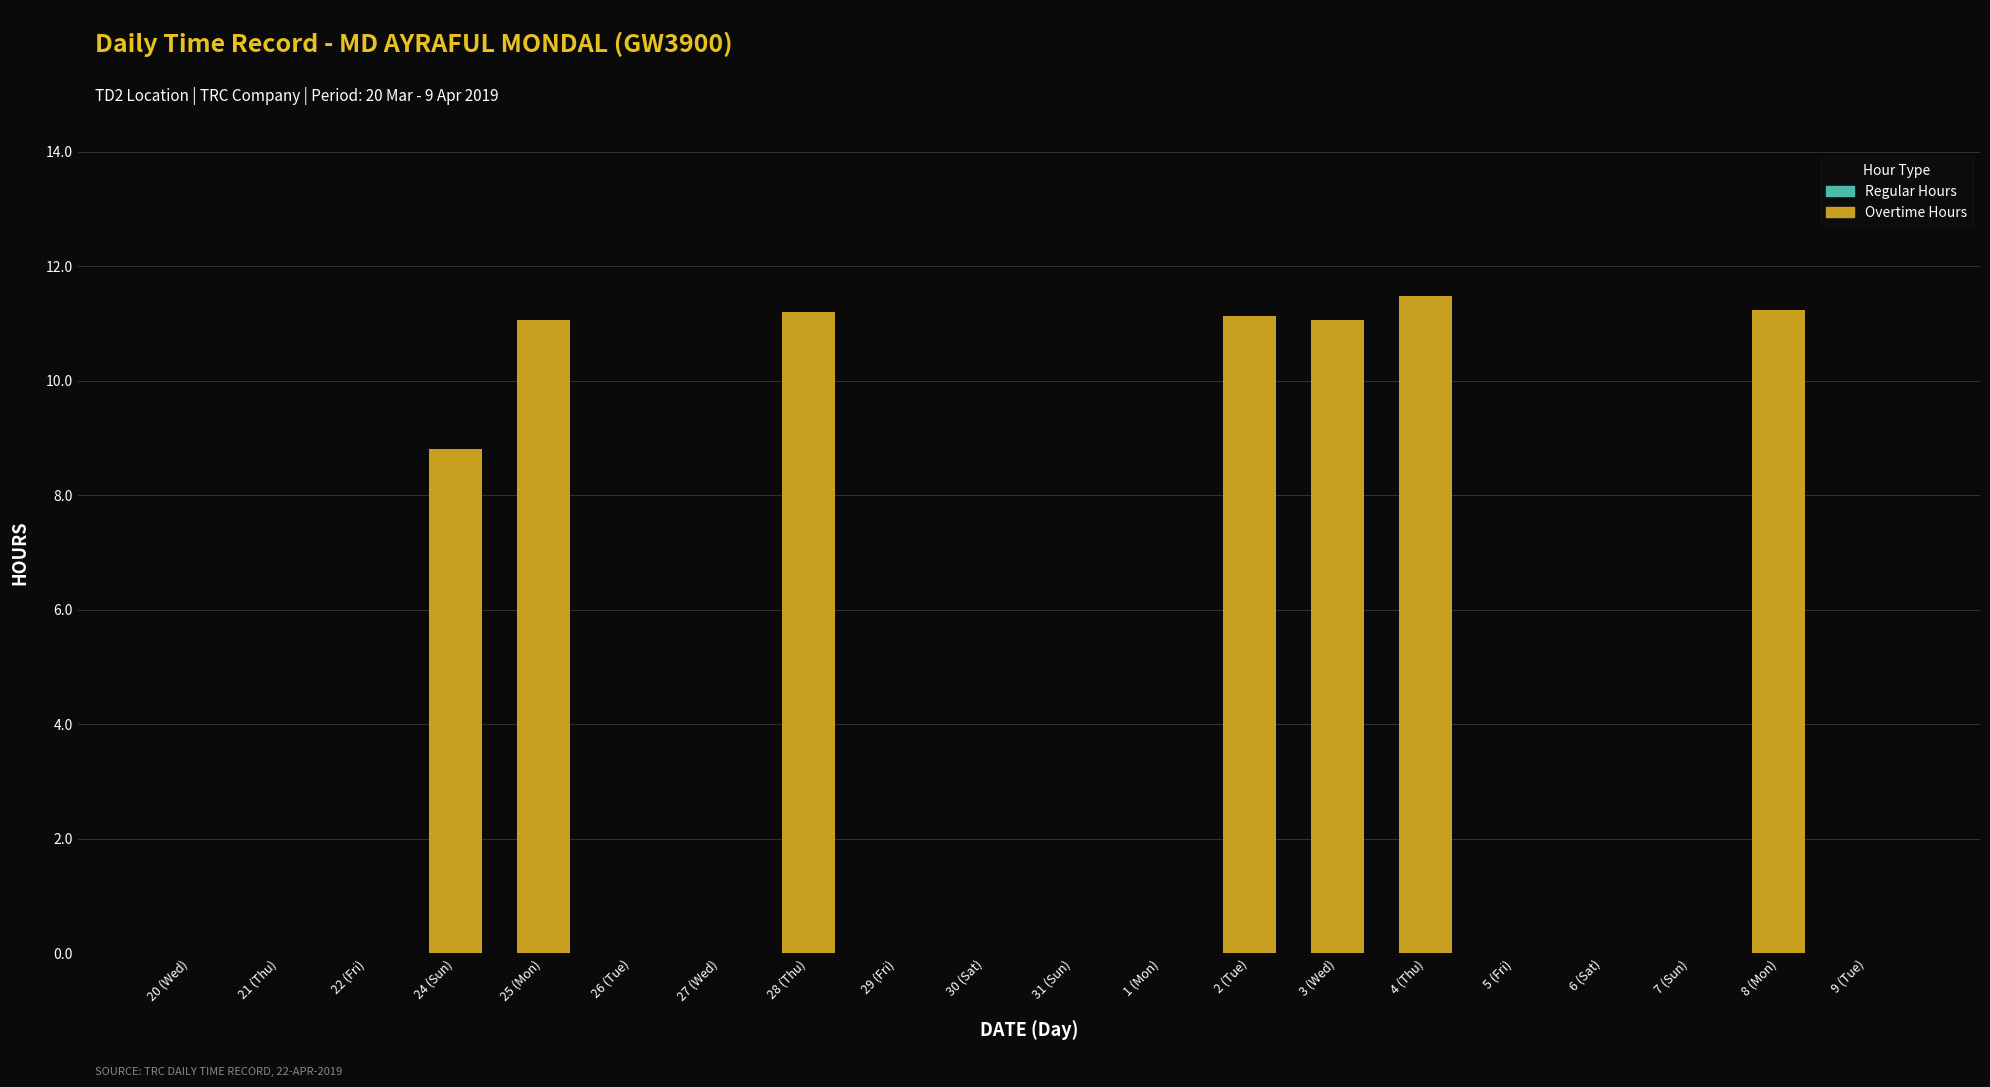

At which label is the value closest to 5?

24 (Sun)